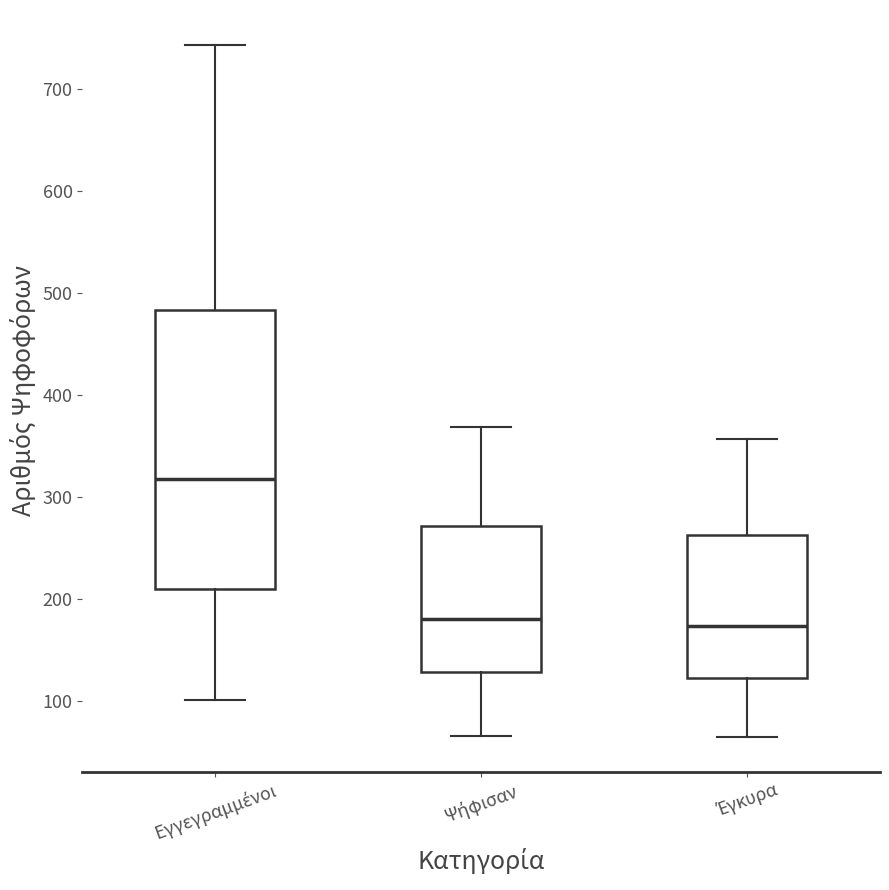

Comparing the boxes themselves (not the whiskers), which one is the tallest?

Εγγεγραμμένοι